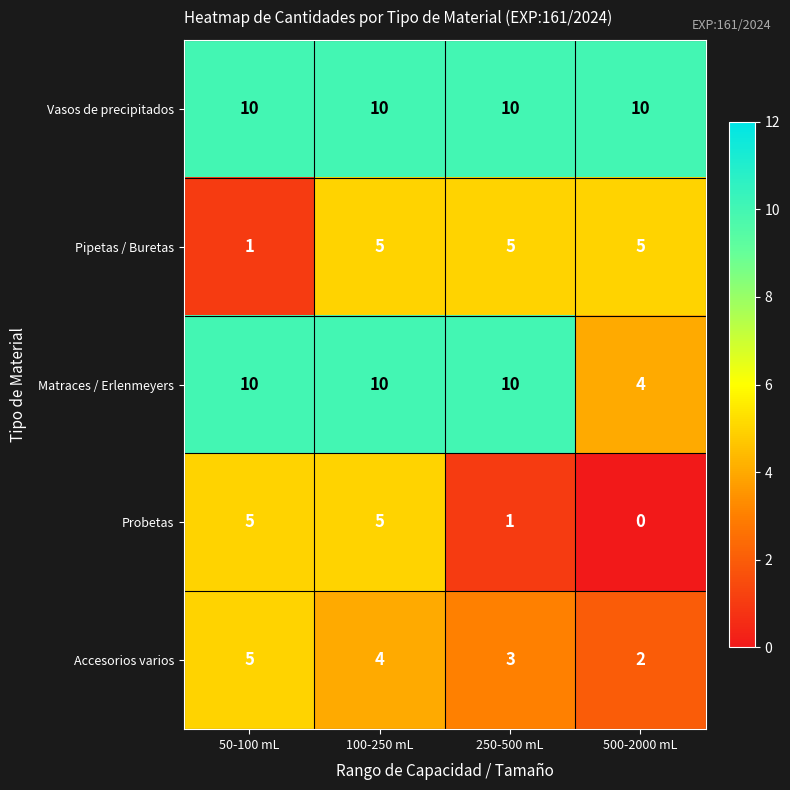

At which category is the sum across all series the highest?

100-250 mL